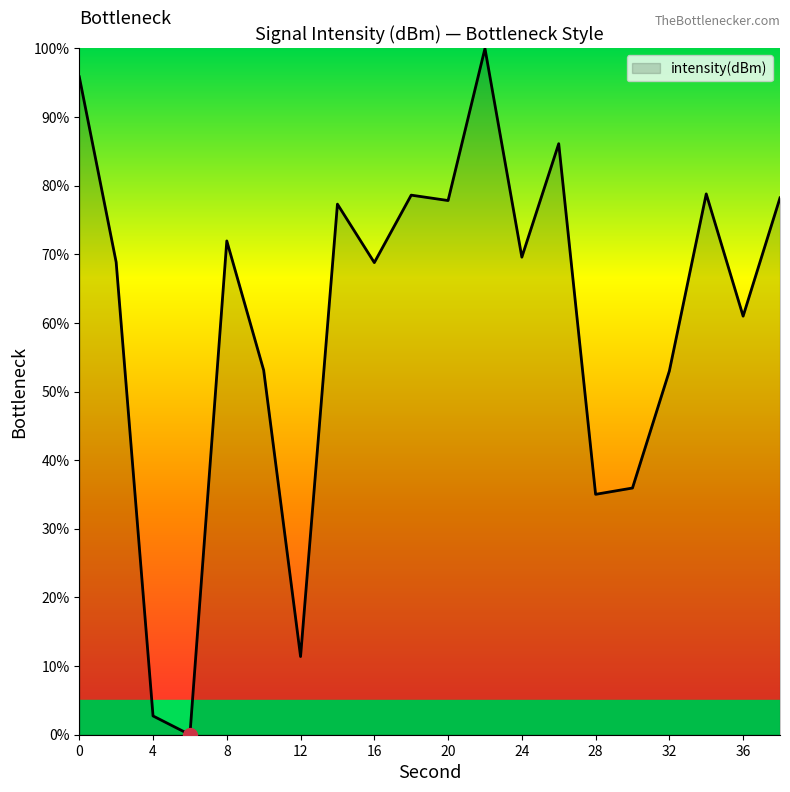

What is the difference between the maximum and minimum values?

100.0